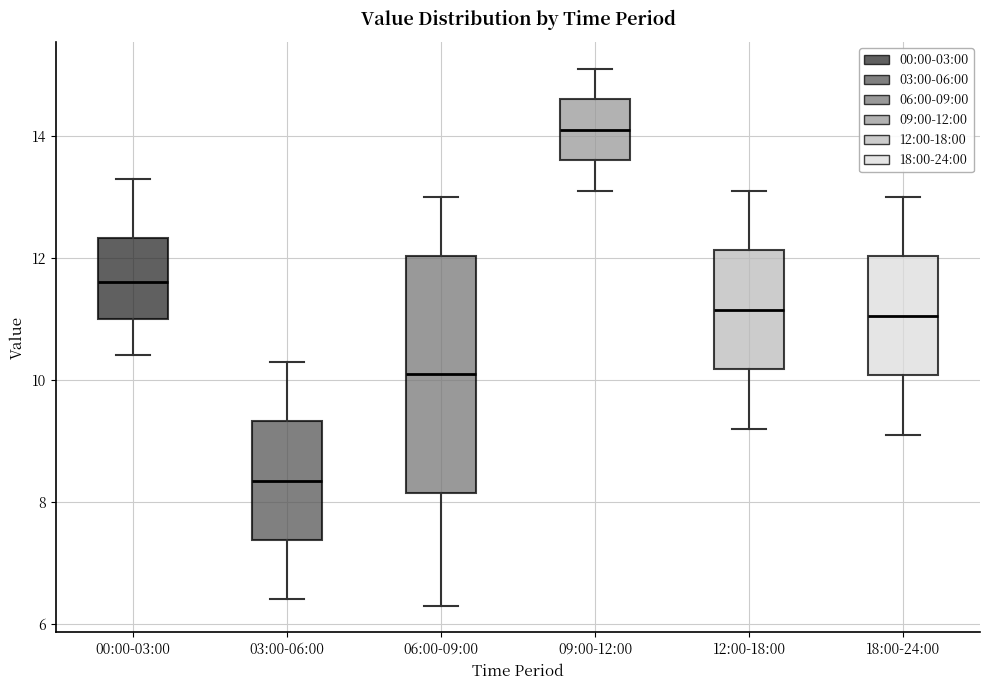

Where is the lower edge of the box for 18:00-24:00 on the y-axis? The values are not printed on the chart, so give them approximately, as read against the axis.

10.0